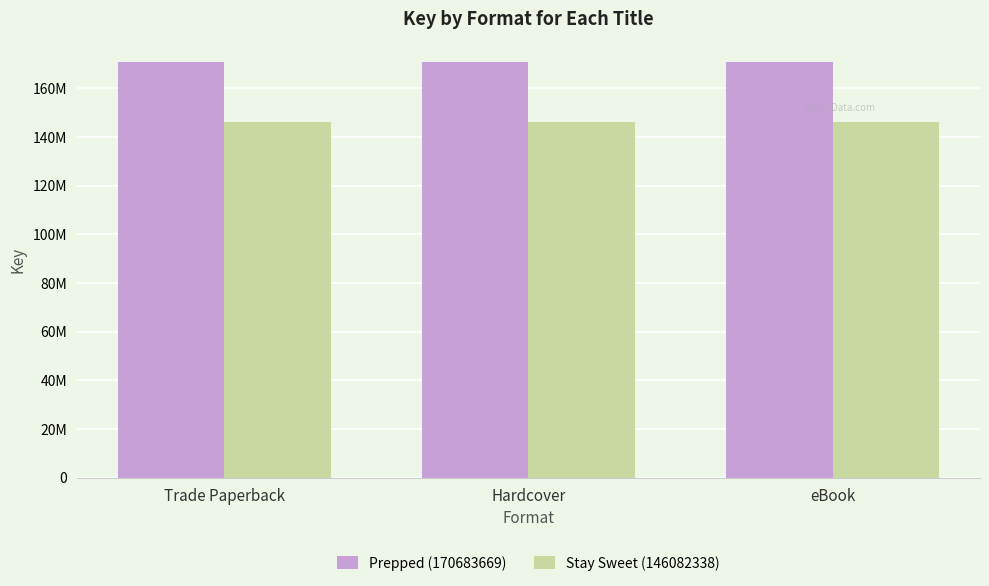

Is it true that Prepped (170683669) equals 170683669 at Hardcover?

True